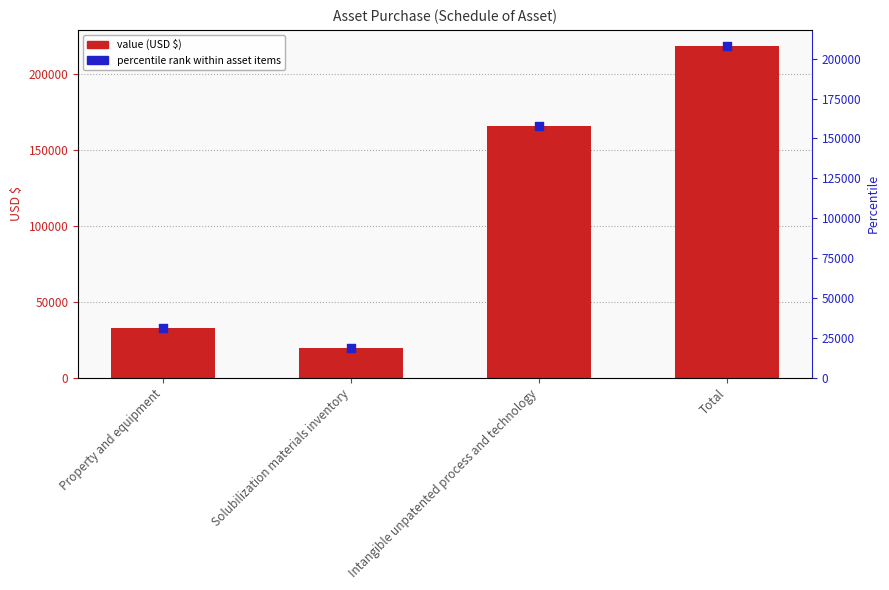

What is the ratio of the value at Intangible unpatented process and technology to the value at Property and equipment?

5.0